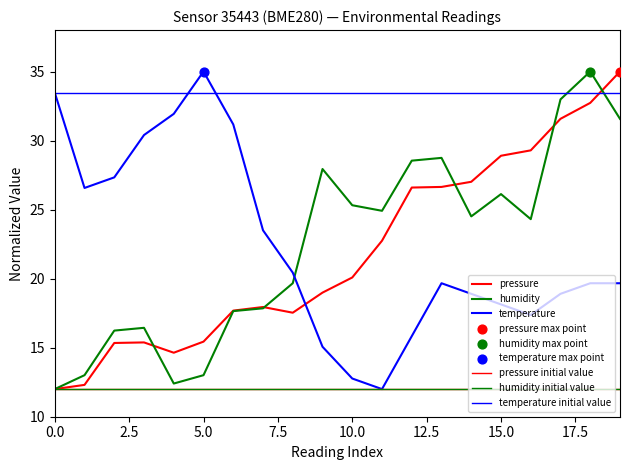

Which series reaches the minimum Y coordinate?

pressure